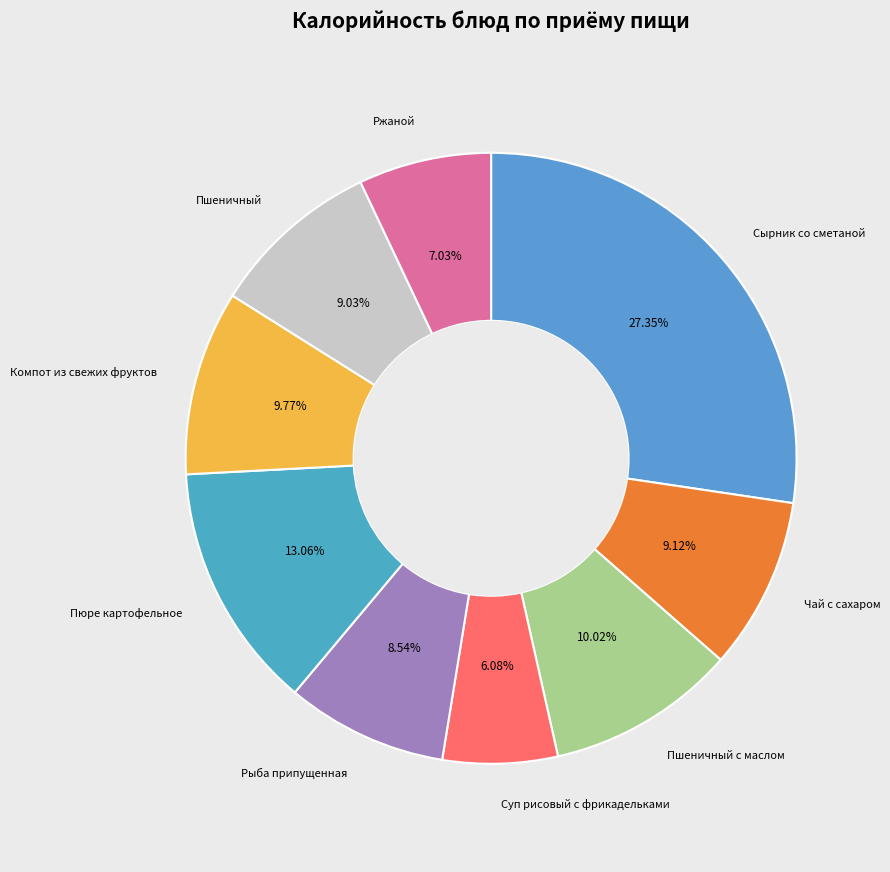

Between Компот из свежих фруктов and Суп рисовый с фрикадельками, which is larger?

Компот из свежих фруктов